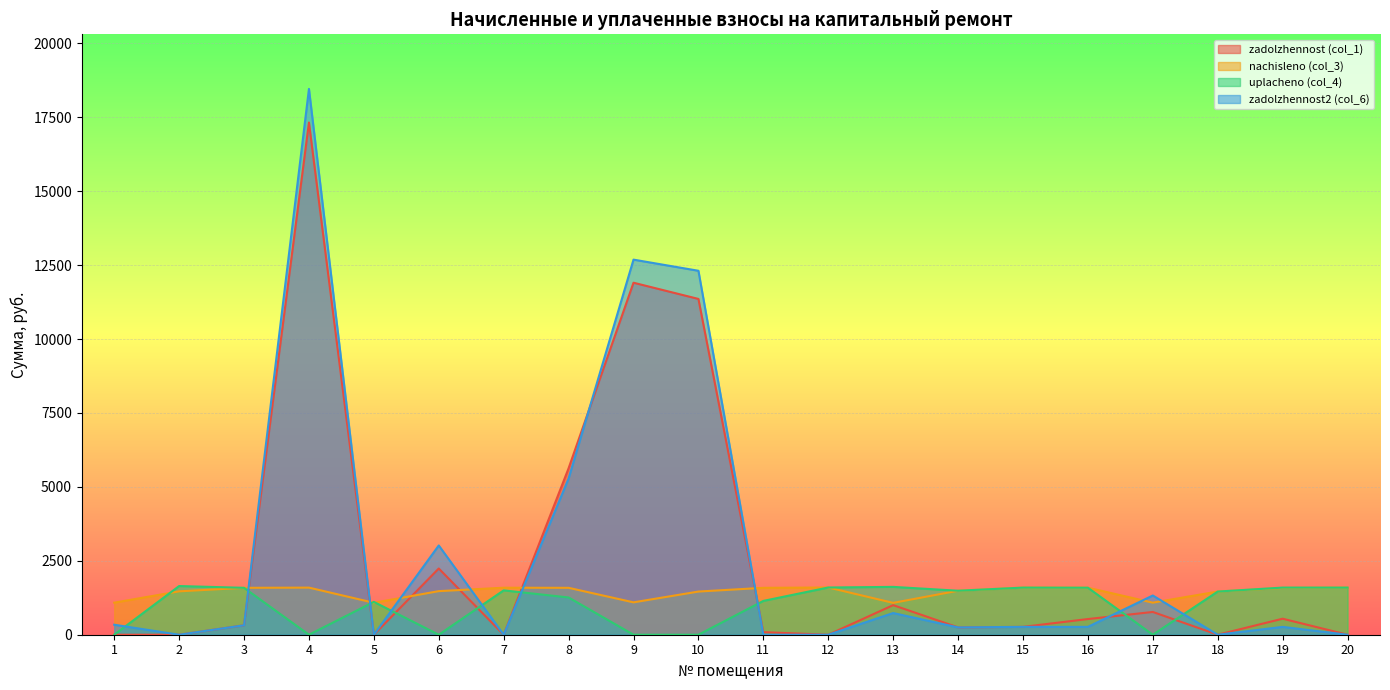

What is the average value of the nachisleno (col_3) series?

1433.7